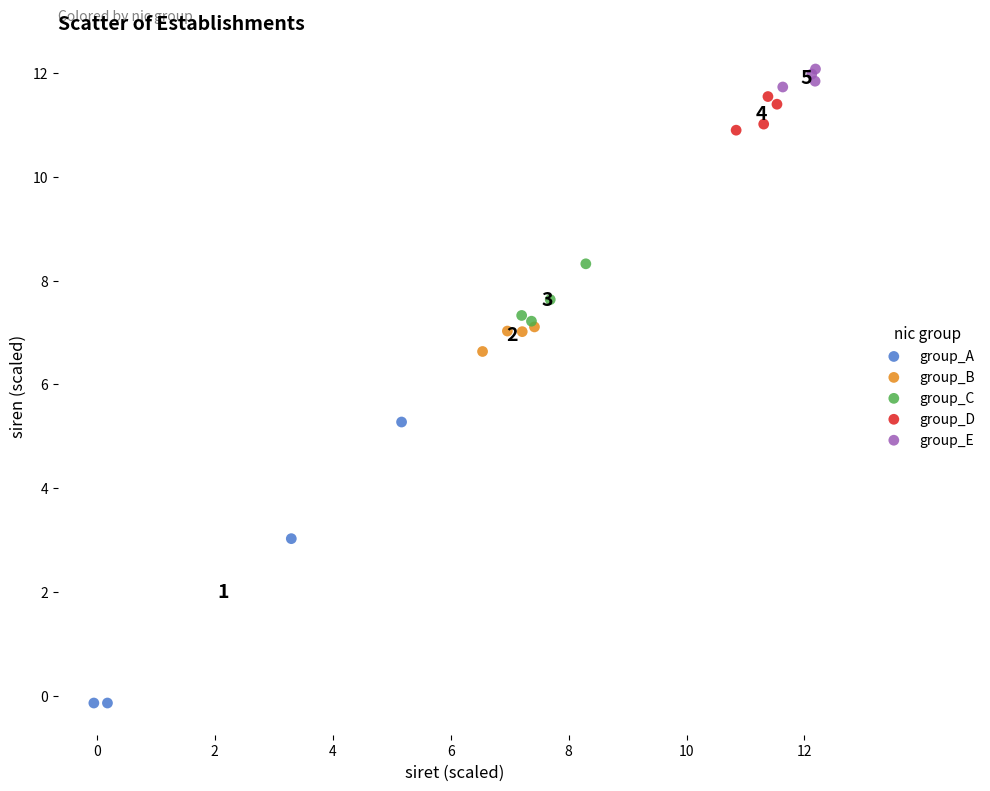

Which series contains the lowest Y value?

group_A